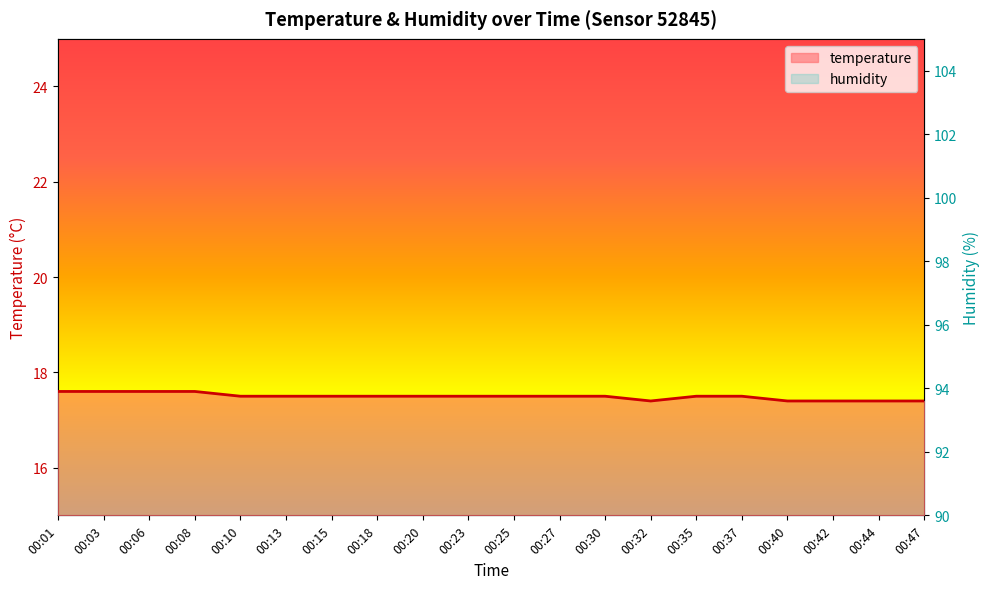

The chart shows a value of 26.7 at 00:35. True or false?

False